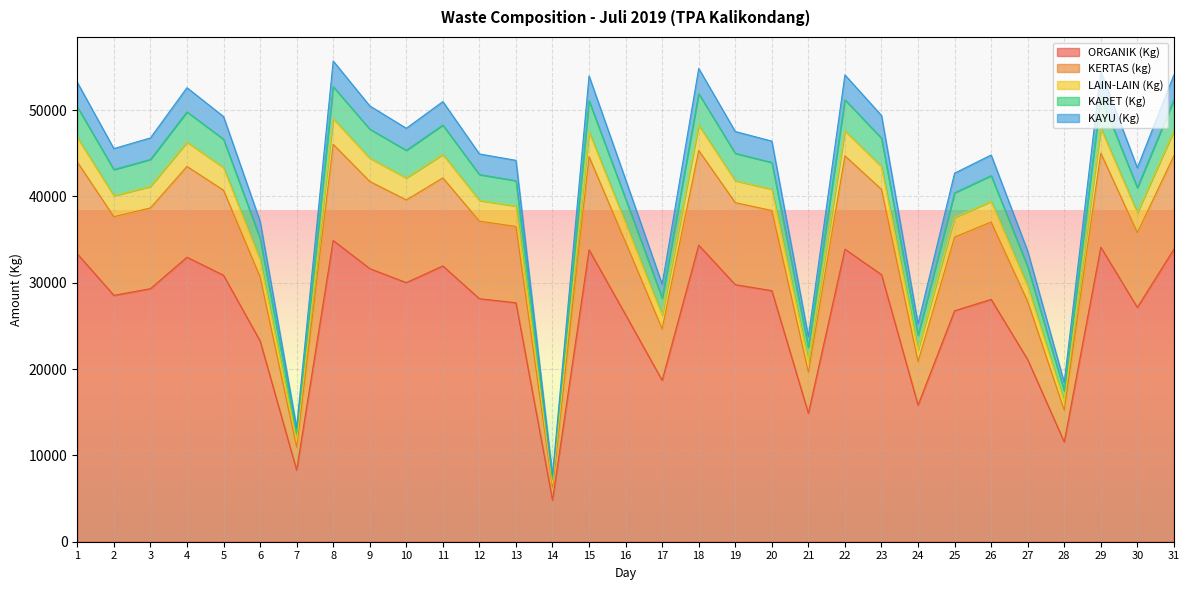

The KERTAS (kg) series shows 73603.2 at 29. True or false?

False